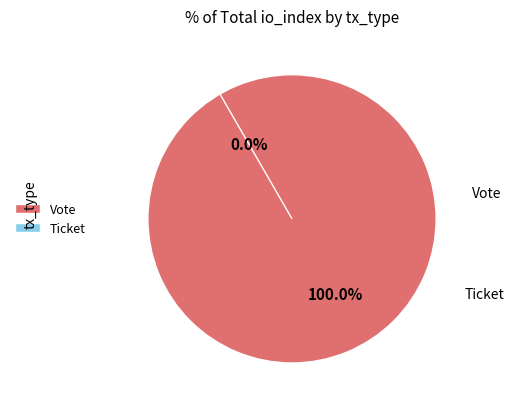

Rank the categories by value from highest to lowest.

Vote, Ticket